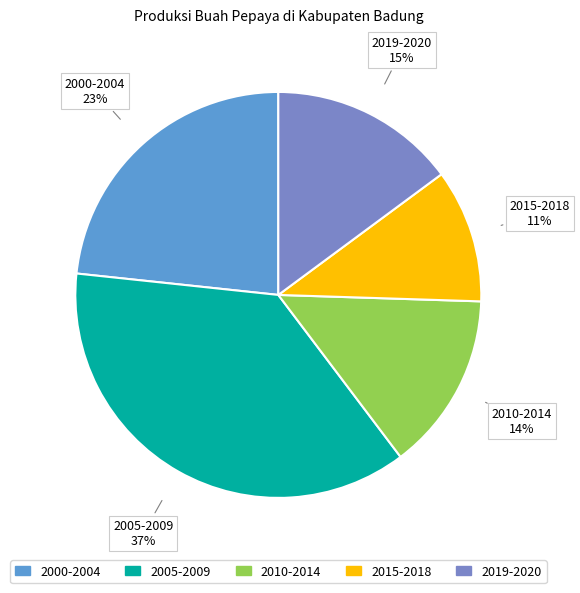

Does any single category account for the majority?

No